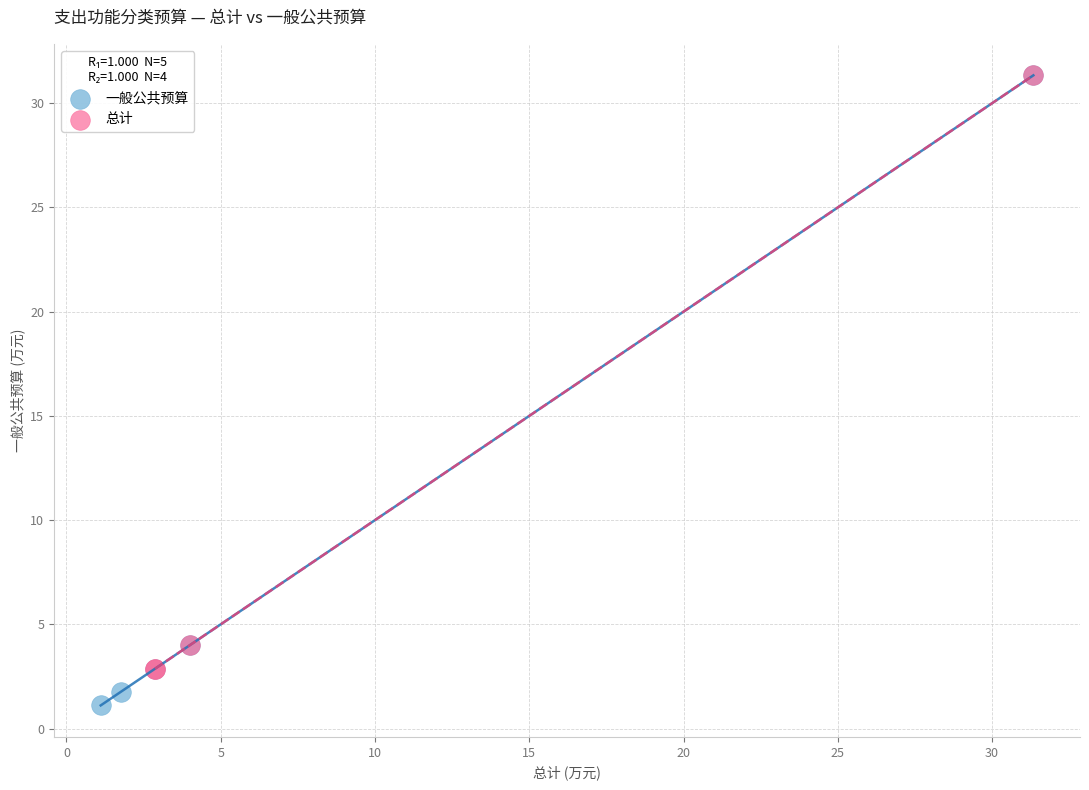

Which series contains the lowest Y value?

一般公共预算